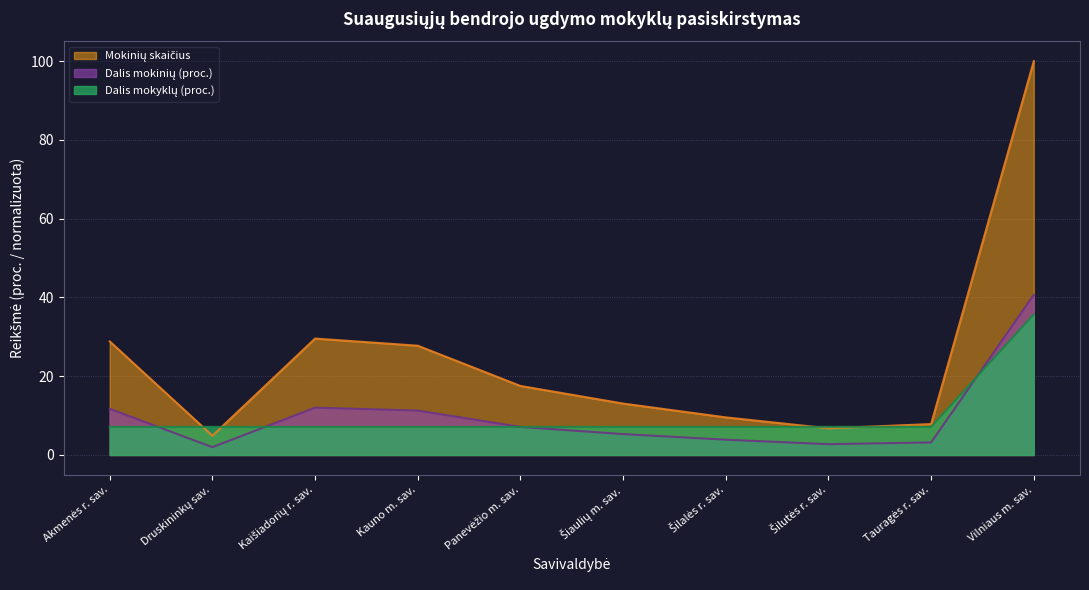

At which category is the sum across all series the highest?

Vilniaus m. sav.